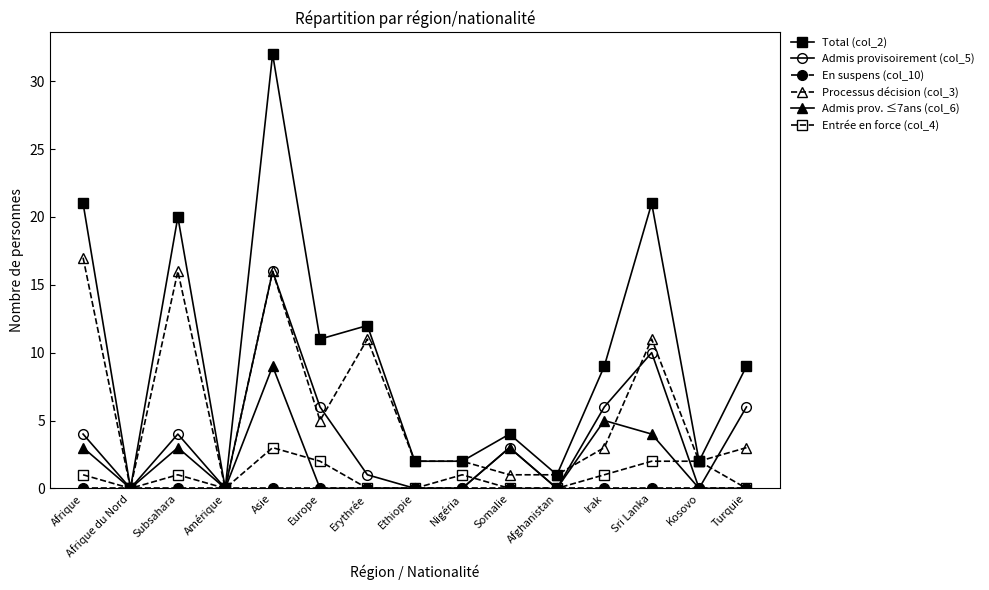

What is the label of the 4th point from the left?

Amérique